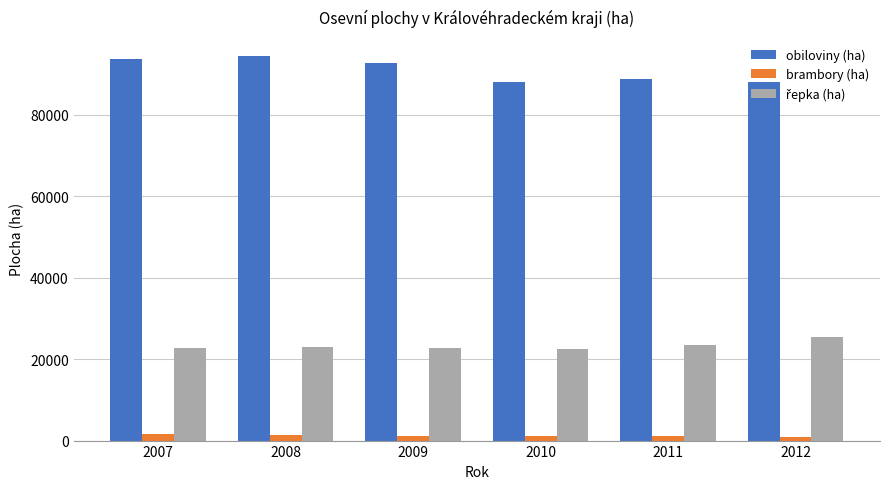

What is the value of the obiloviny (ha) bar at the 5th from the left?

88744